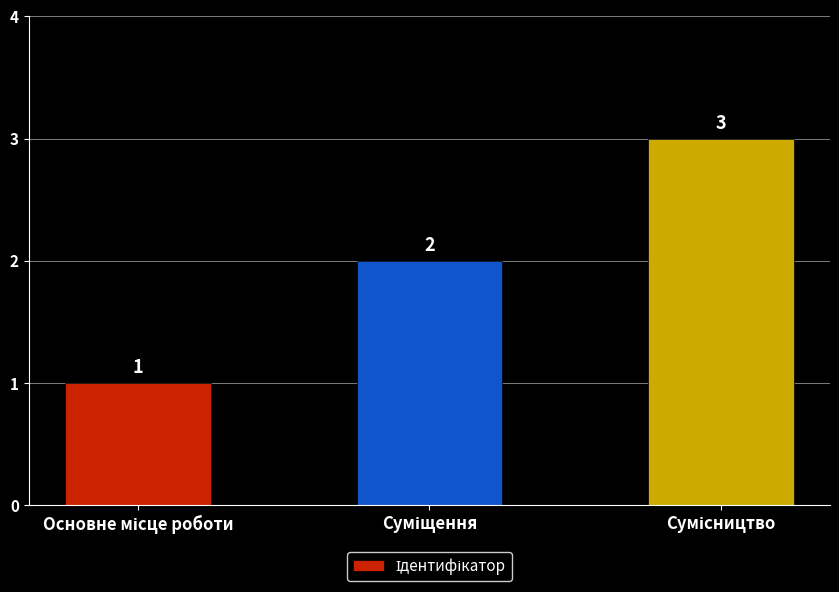

Count the values in the range 1 to 3.

3